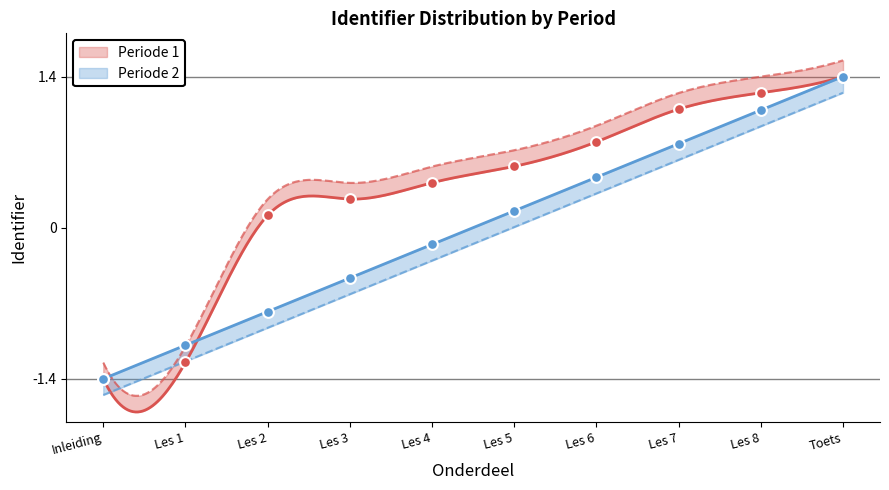

Which series reaches the maximum Y coordinate?

Periode 1